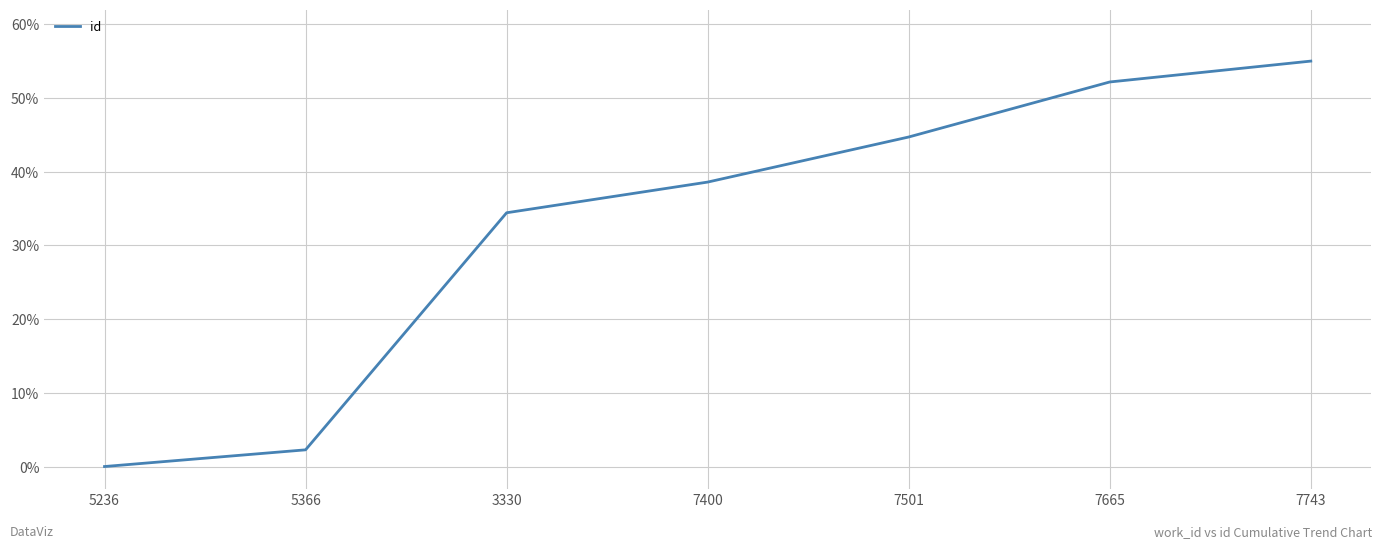

At which category does the chart reach its minimum across all series?

5236